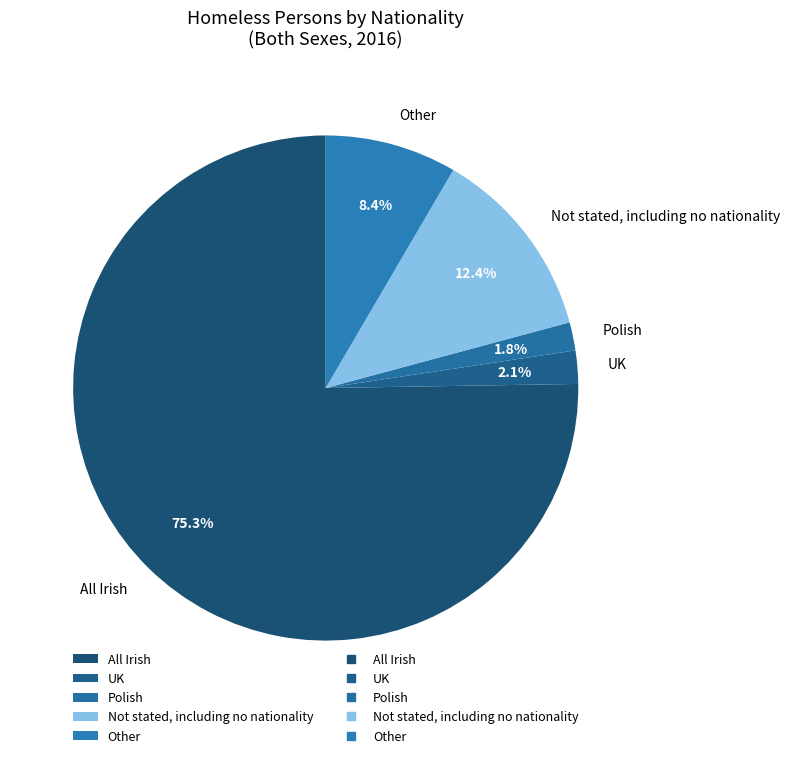

To the nearest percent, what is the average slice percentage?

20%